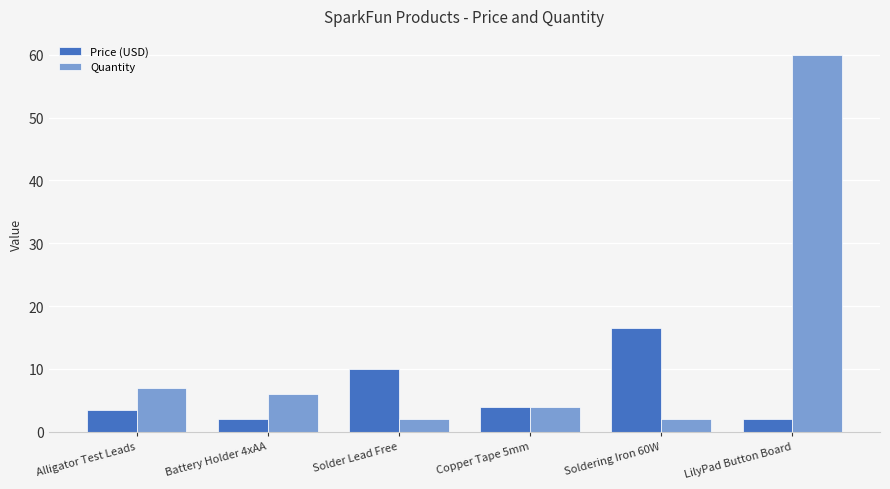

How many groups of bars are there?

6